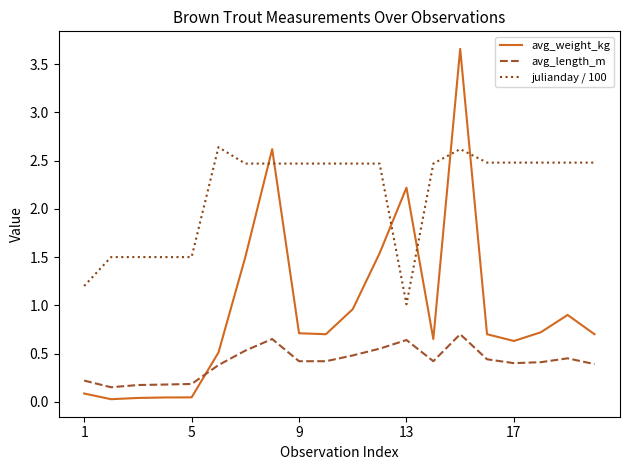

List the series in order of their peak value, highest first.

avg_weight_kg, julianday / 100, avg_length_m